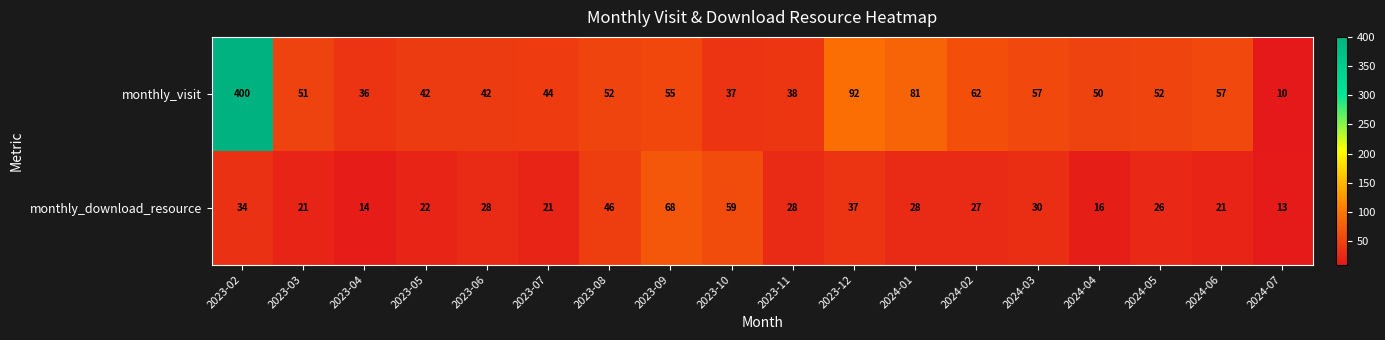

Which series has the widest spread of values?

monthly_visit